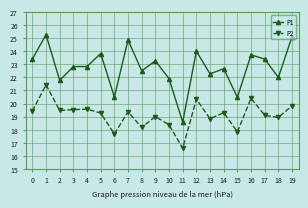

What is the sum of all P2 values?

382.4